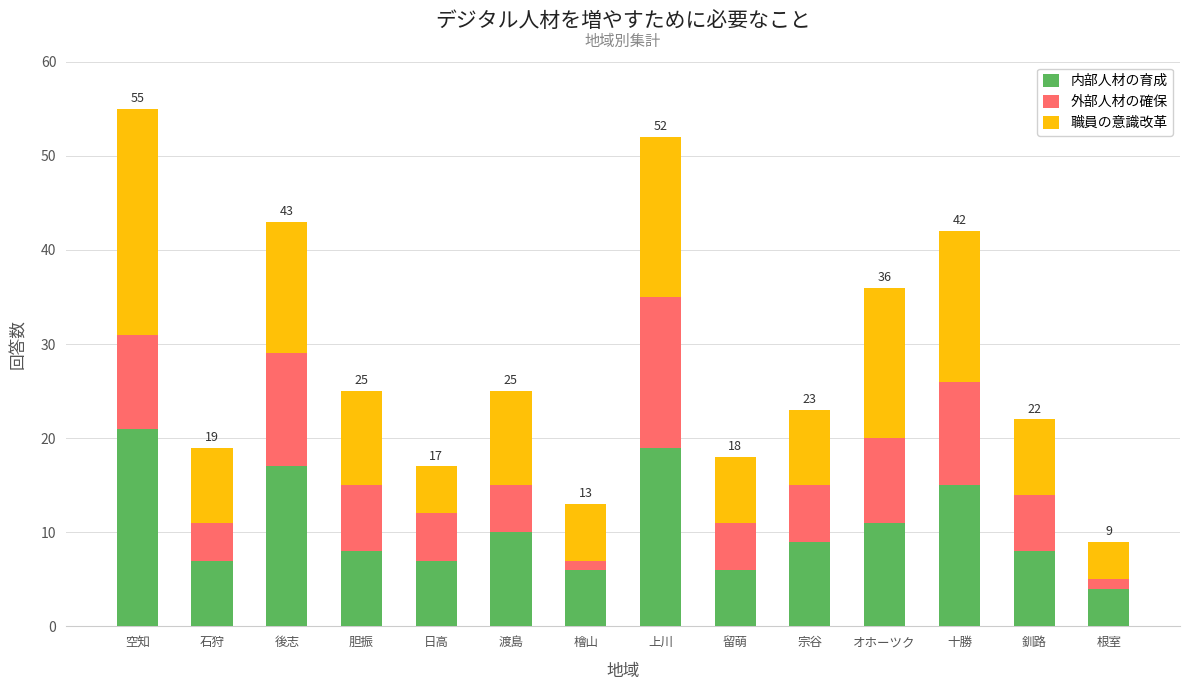

Count the number of categories in the chart.

14